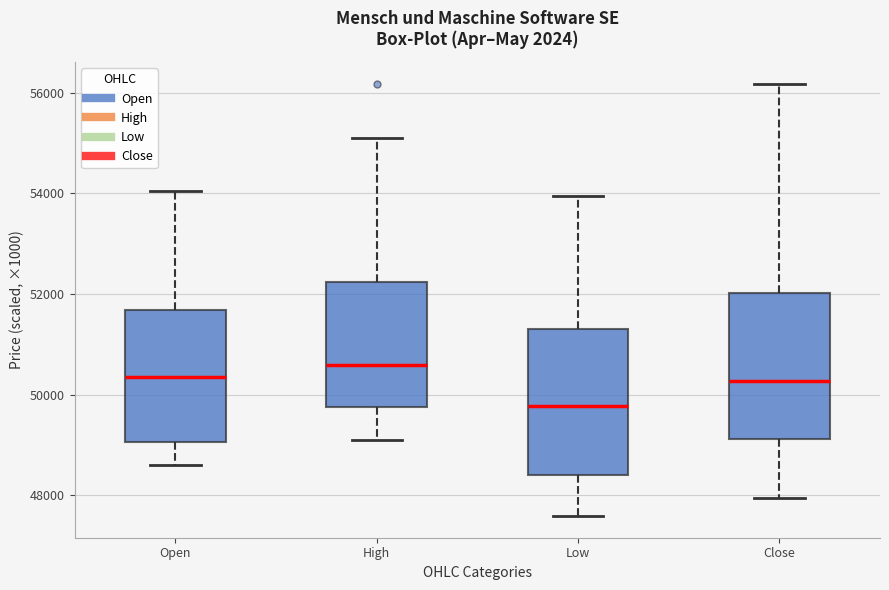

Reading left to right, read every box against the y-axis: the position of its median line, the range the box covers, and the ends of its whiskers. The values are not printed on the chart, so give them approximately, as read against the axis.

Open: median 50400, box 49000 to 51600, whiskers 48600 to 54000
High: median 50600, box 49800 to 52200, whiskers 49000 to 55000
Low: median 49800, box 48400 to 51200, whiskers 47600 to 54000
Close: median 50200, box 49200 to 52000, whiskers 48000 to 56200